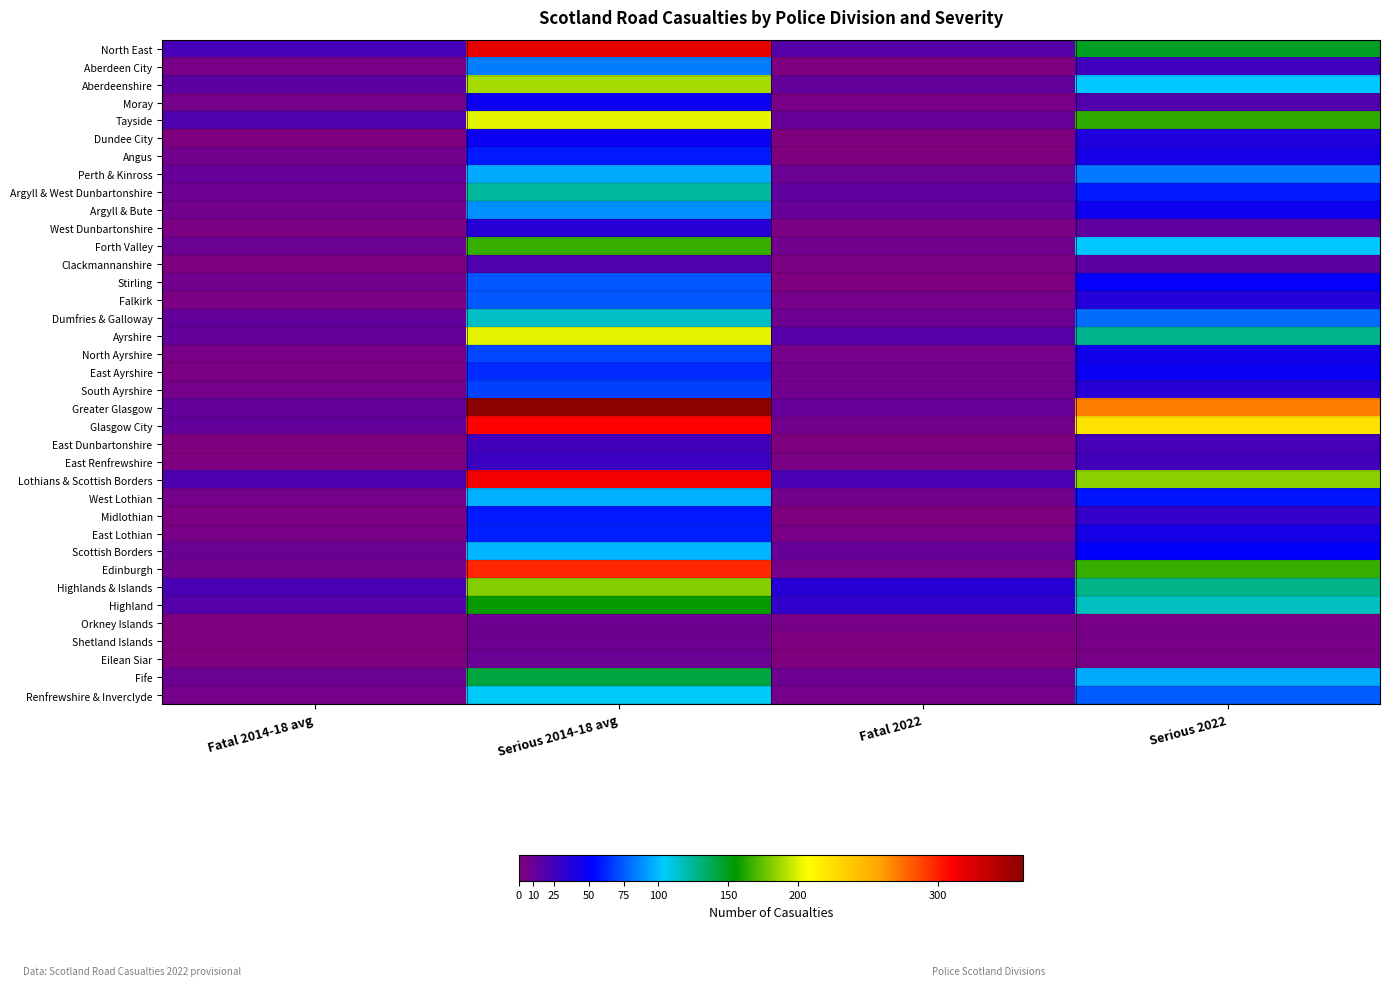

What is the total value across all series at Serious 2014-18 avg?

4396.5